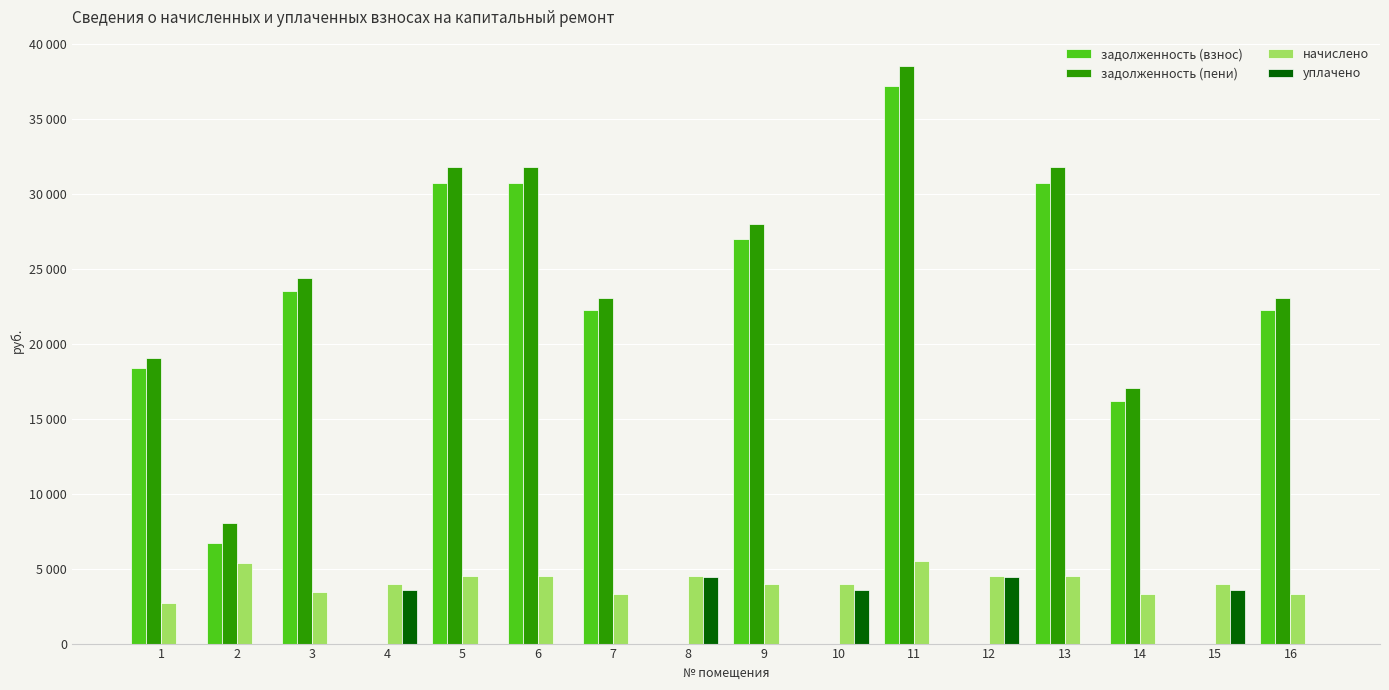

Are the bars horizontal?

No